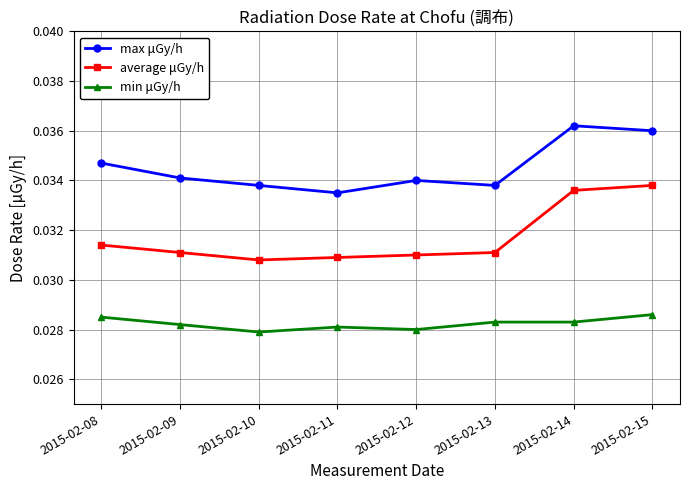

The max μGy/h series shows 0.1 at 2015-02-12. True or false?

False